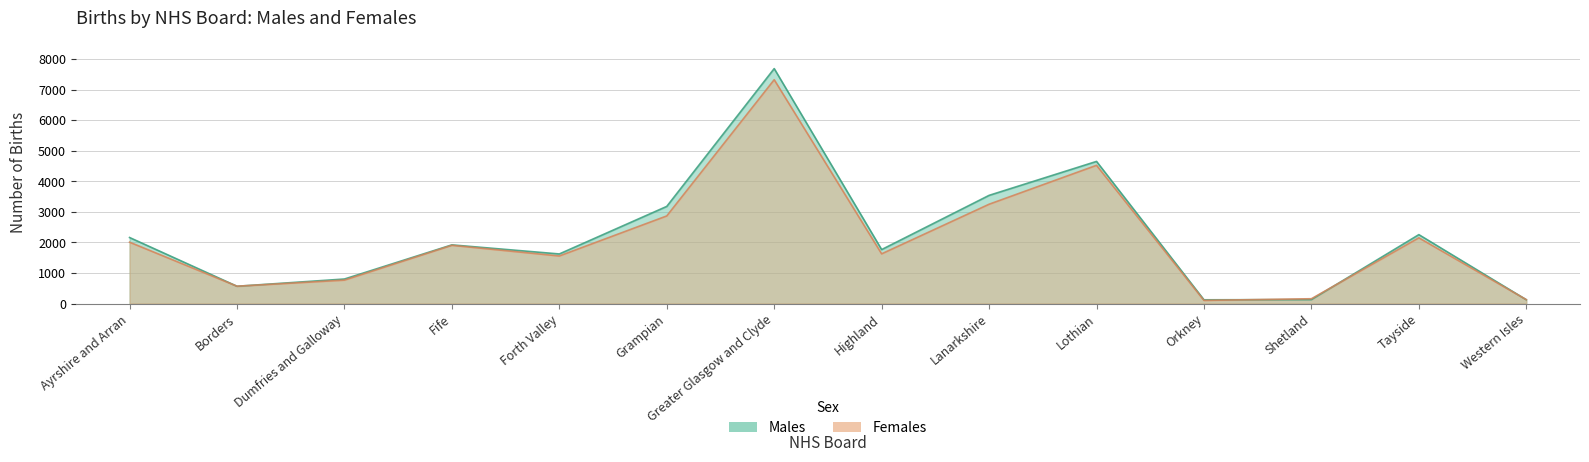

What are all the series names shown in the legend?

Males, Females